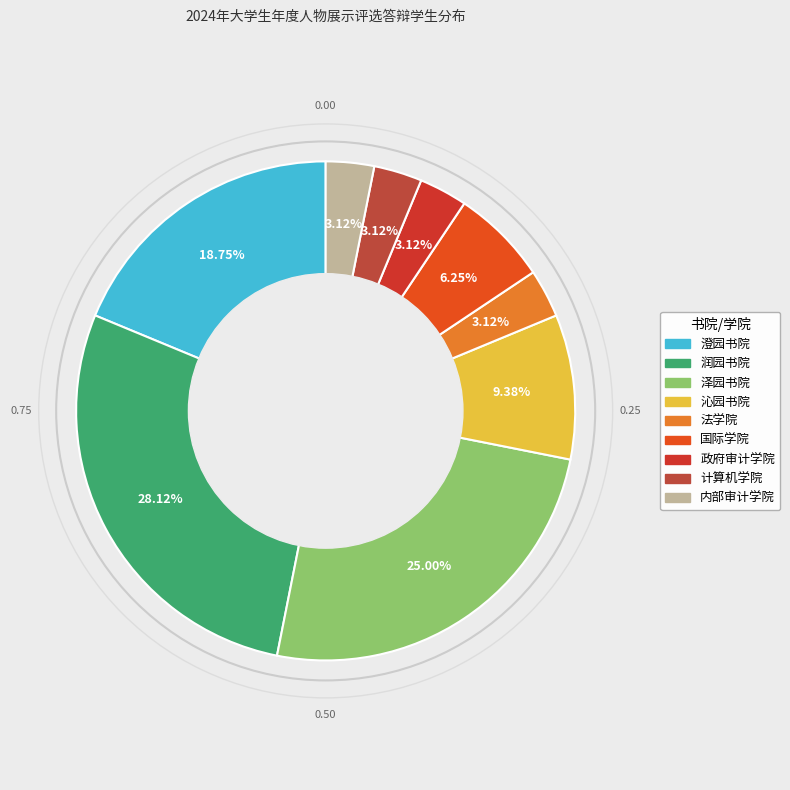

Which slice is the largest?

润园书院